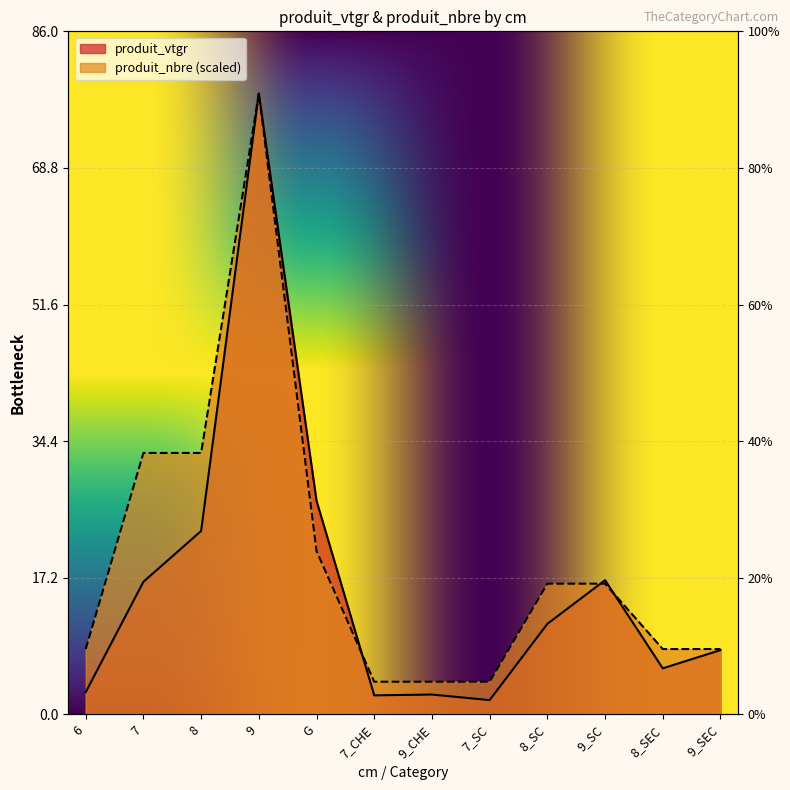

At which category is the sum across all series the highest?

9